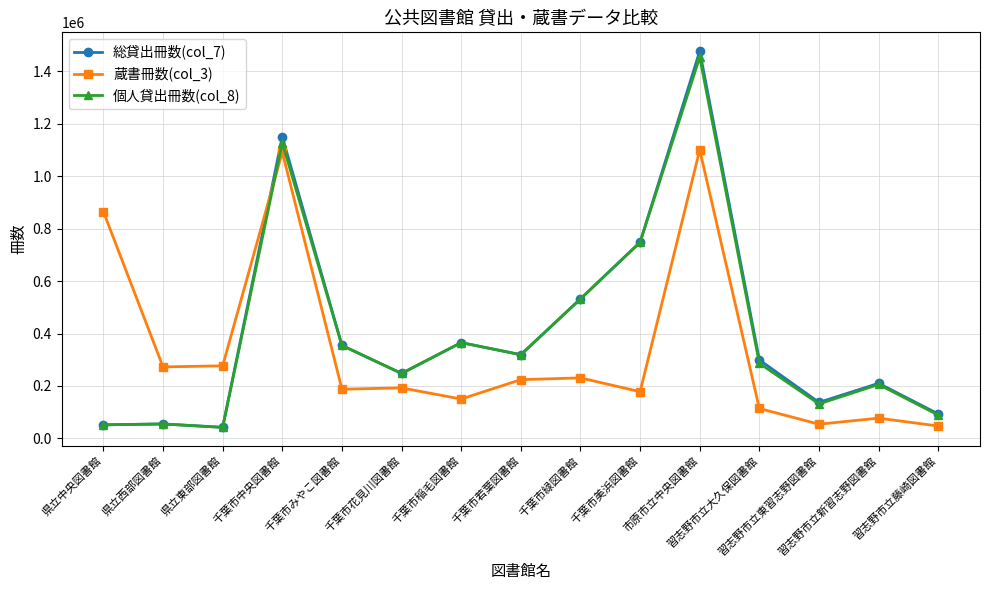

Which series has the largest range (max minus min)?

総貸出冊数(col_7)